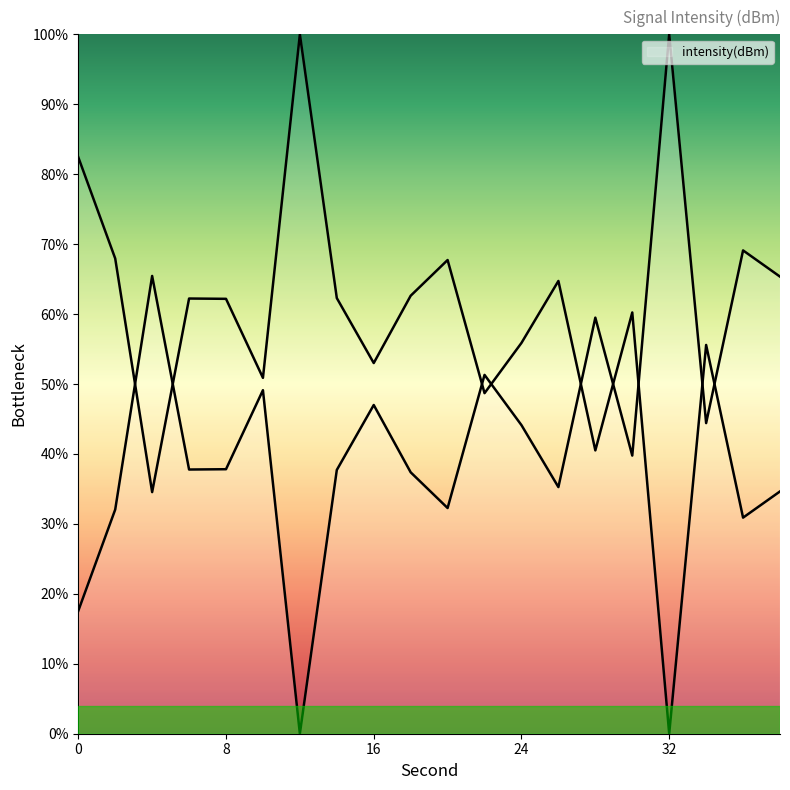

How many points are lower than both their immediate neighbors (excluding endpoints)?

6